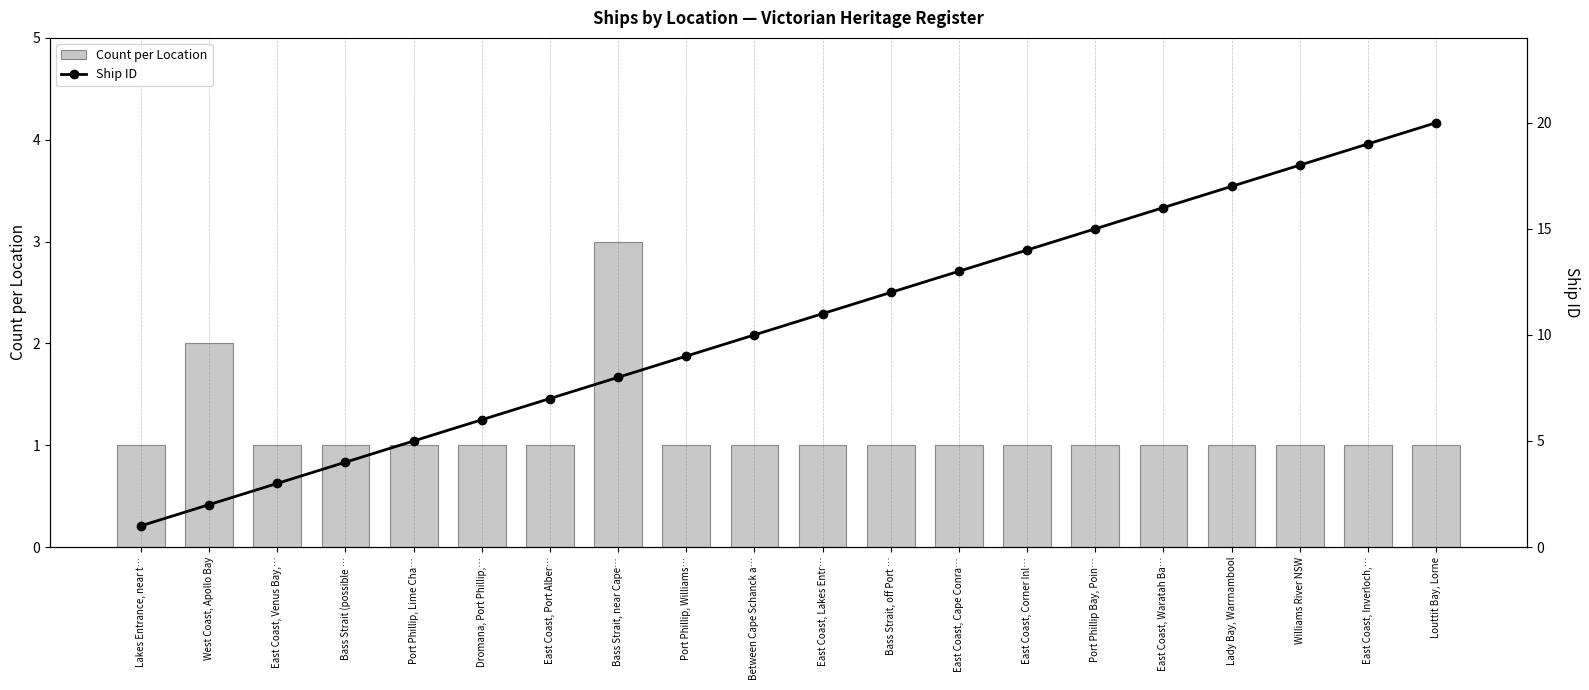

What is the label of the 12th bar from the left?

Bass Strait, off Port …